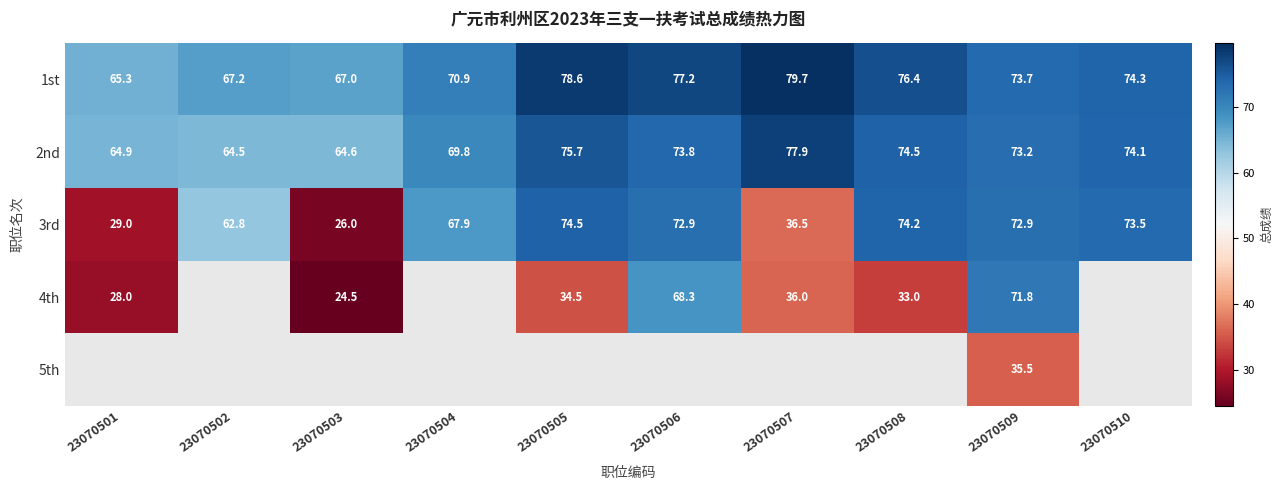

What is the average value of the 3rd series?

59.0